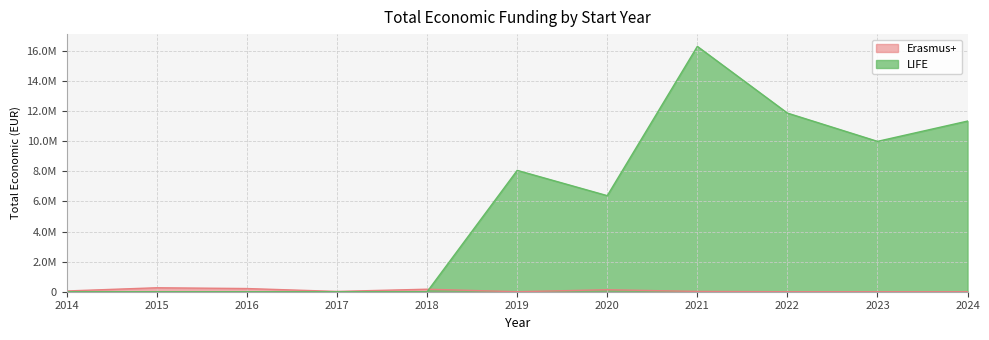

Does the chart display data point markers on the line(s)?

No